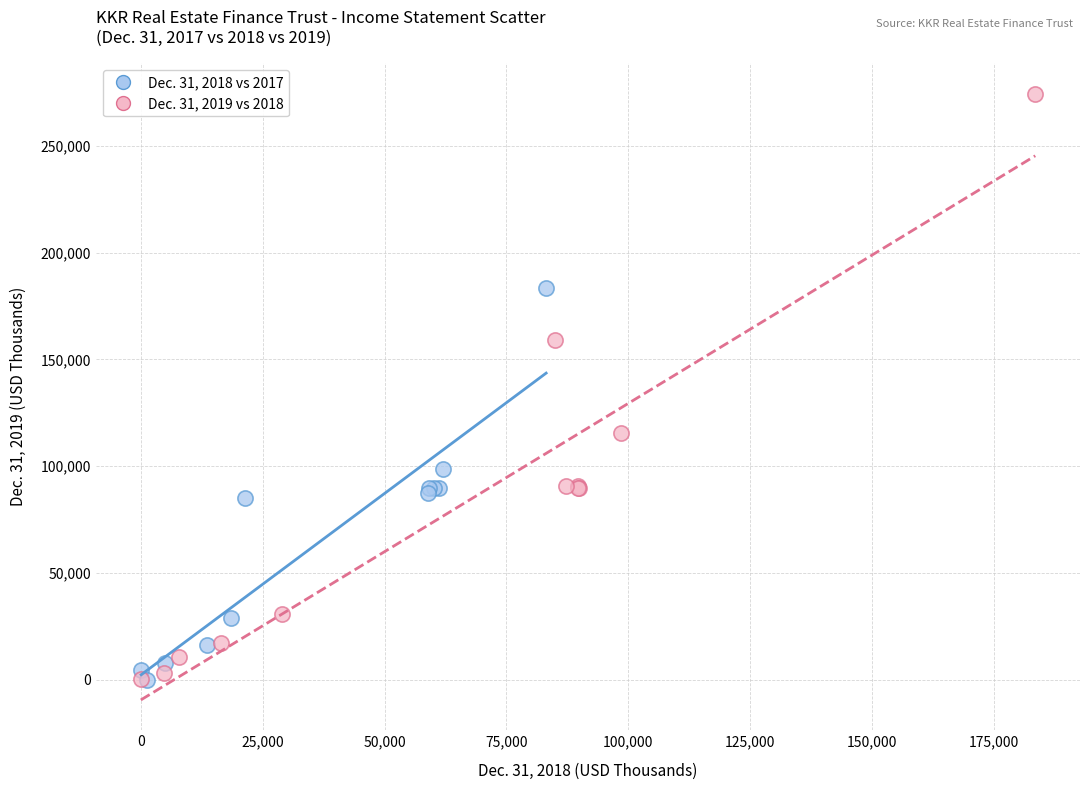

Which series has the largest Y range (max minus min)?

Dec. 31, 2019 vs 2018